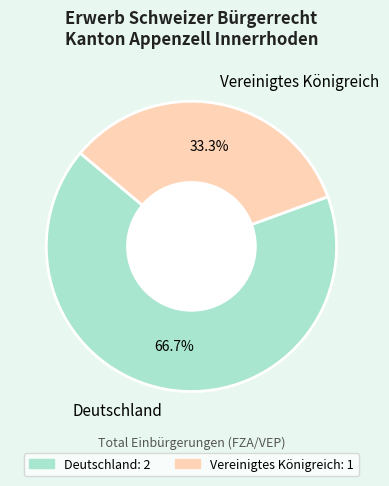

Is the sum of Vereinigtes Königreich and Deutschland greater than half?

Yes